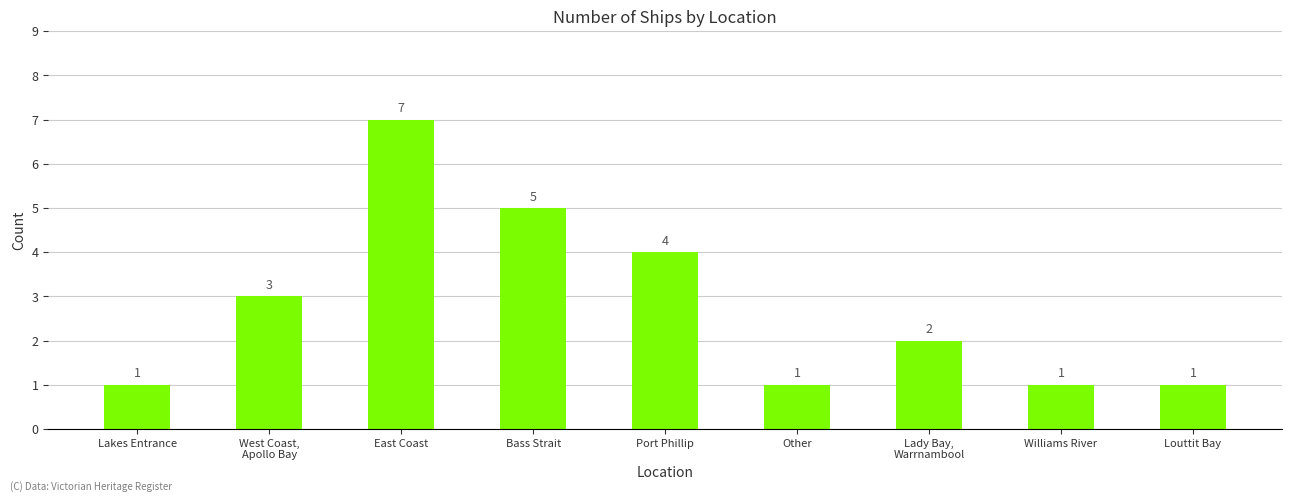

What is the sum of the values at Louttit Bay and Port Phillip?

5